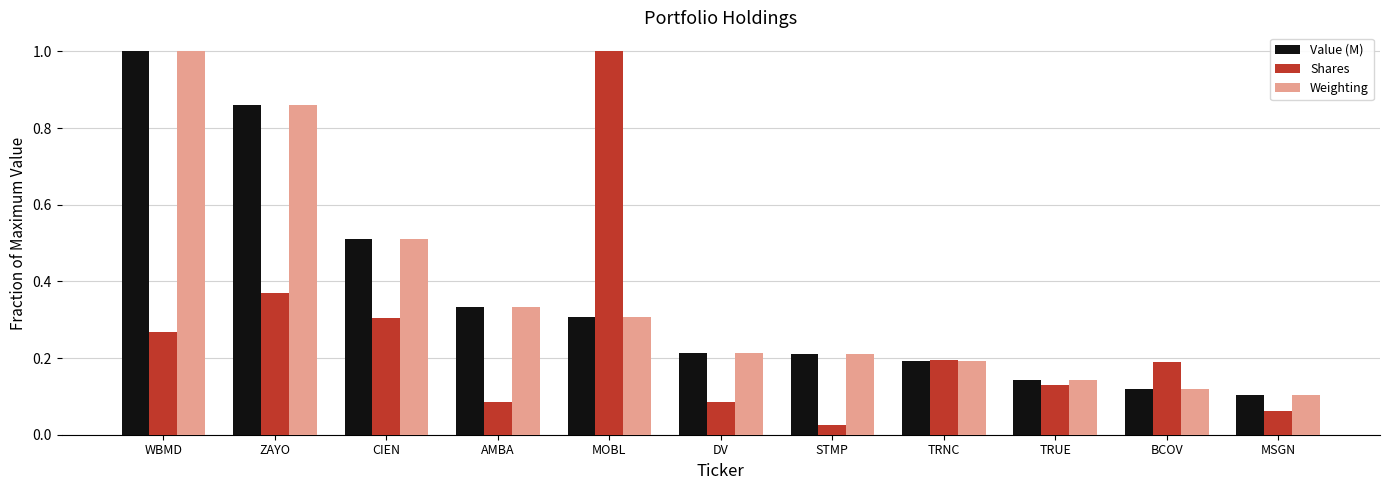

Is it true that Value (M) equals 1.0 at WBMD?

True